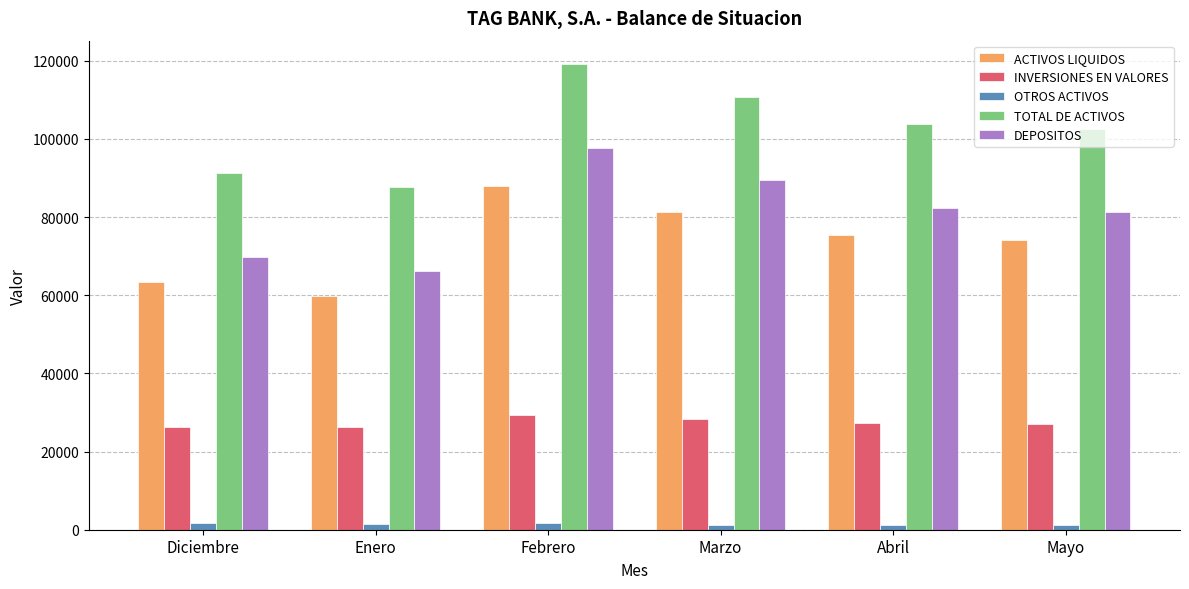

What is the difference between the INVERSIONES EN VALORES values at Diciembre and Febrero?

3145.1